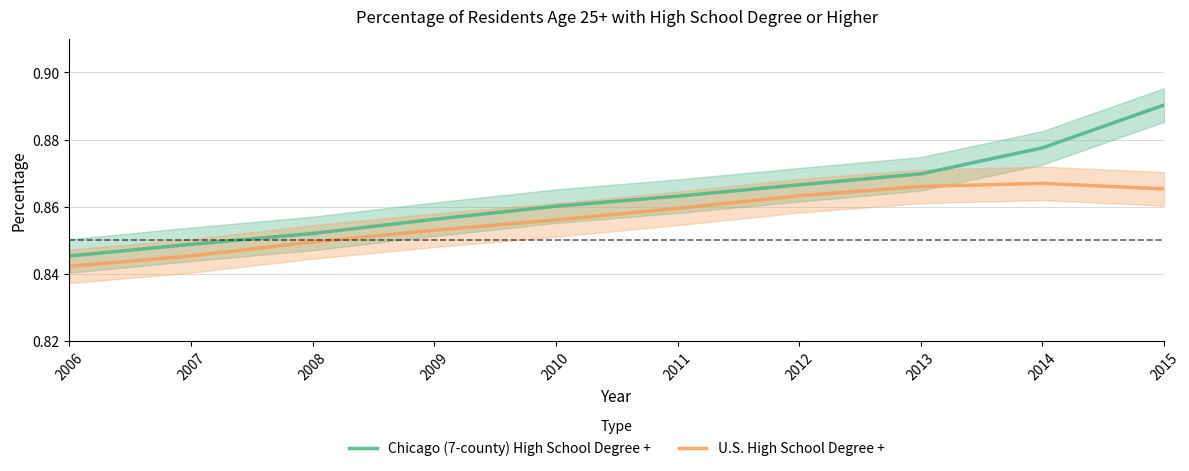

Rank the categories by Chicago (7-county) High School Degree + value from highest to lowest.

2015, 2014, 2013, 2012, 2011, 2010, 2009, 2008, 2007, 2006